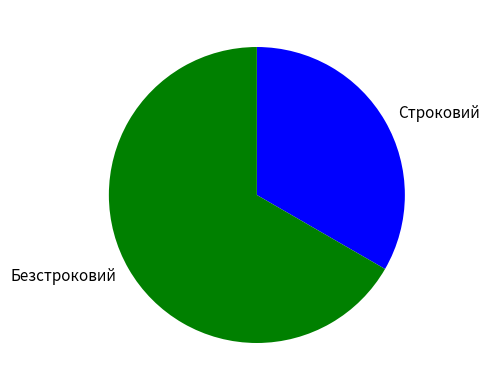

Approximately how many times larger is the value at Строковий compared to Безстроковий?

0.5